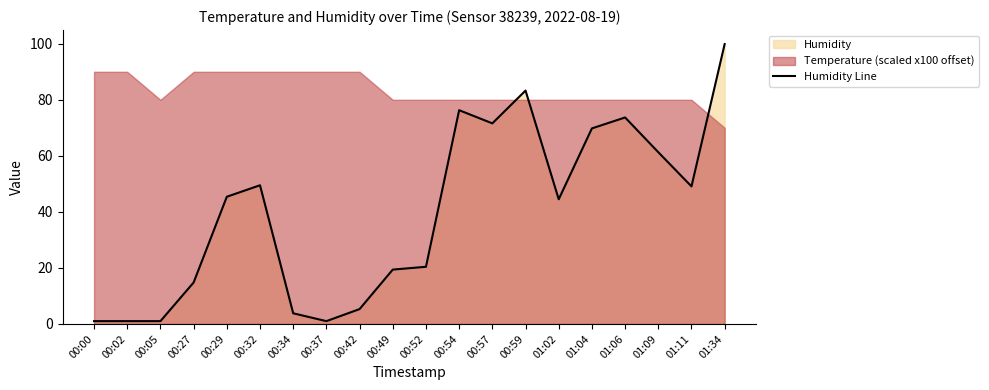

How many points are lower than both their immediate neighbors (excluding endpoints)?

4